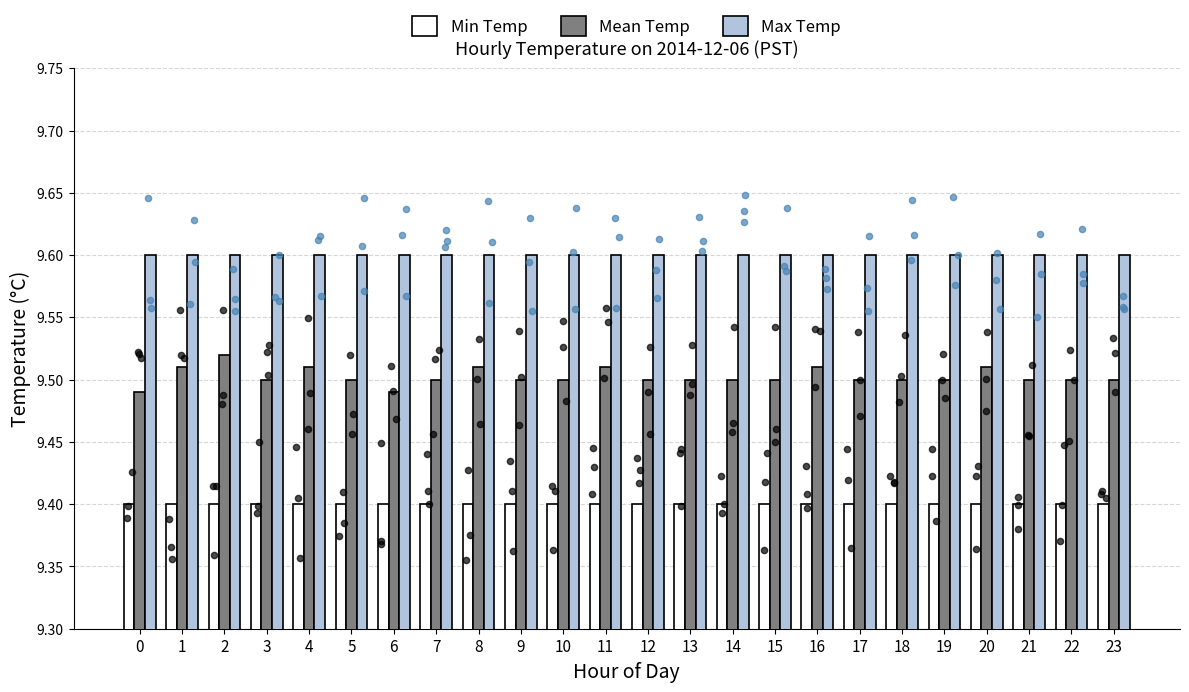

Which series has the largest total across all categories?

Max Temp